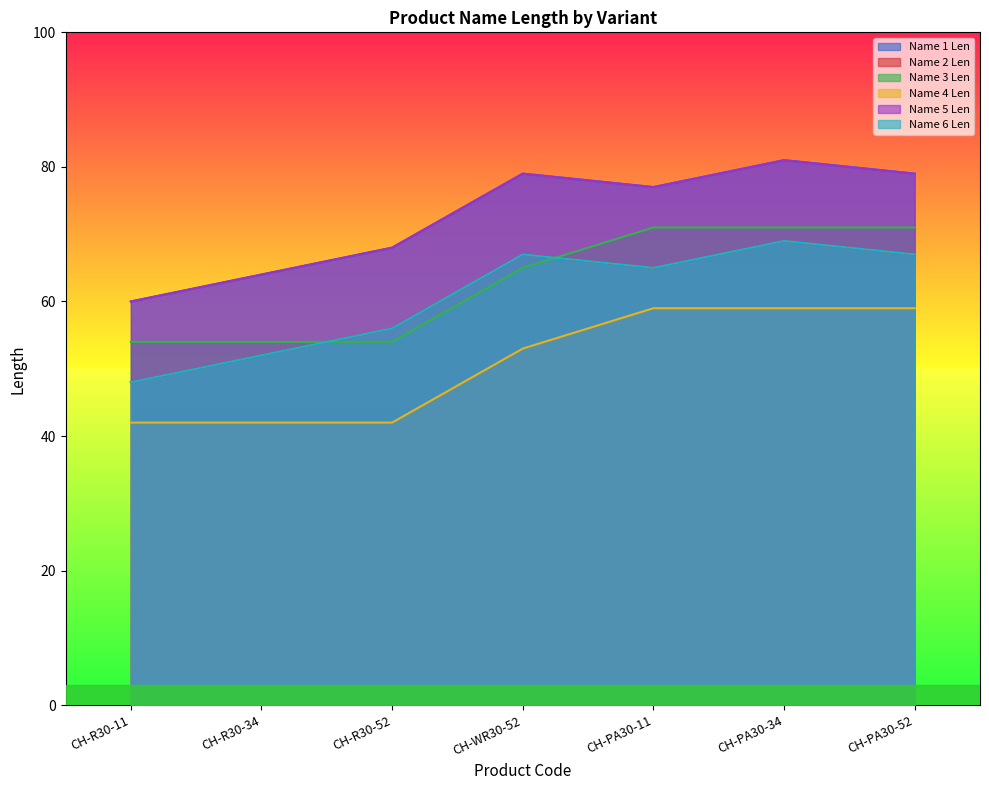

What is the spread (max minus min) of values at CH-PA30-34?

22